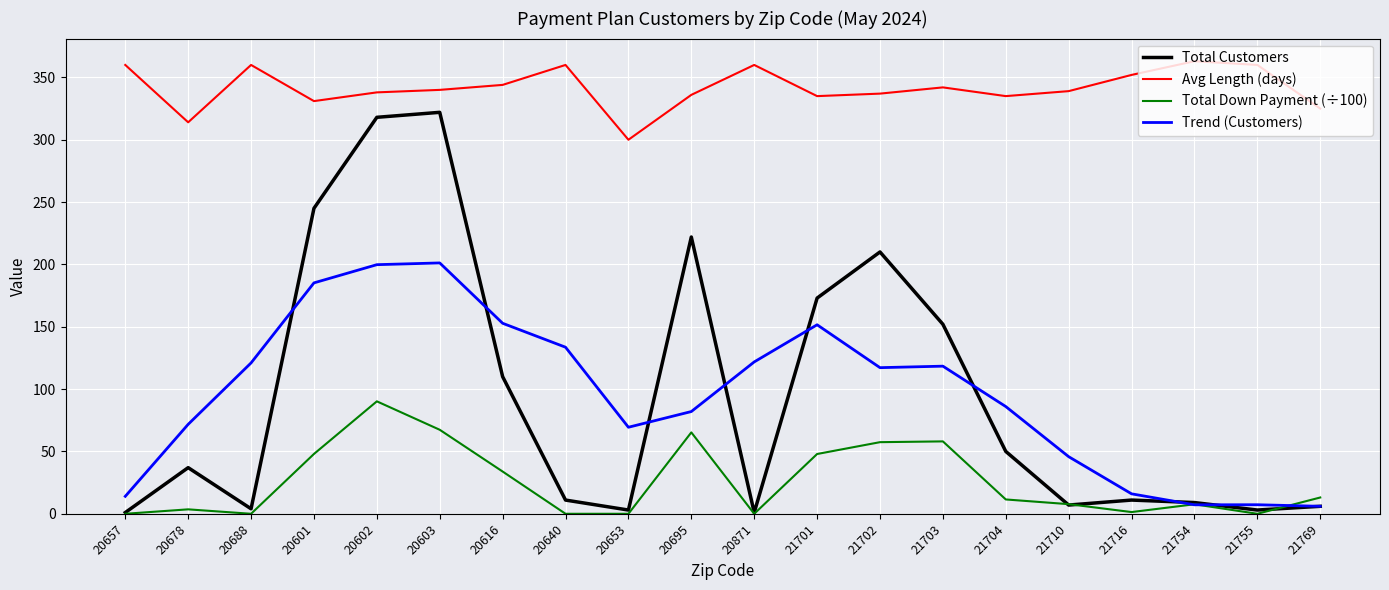

Which category has the highest value in the Total Down Payment (÷100) series?

20602